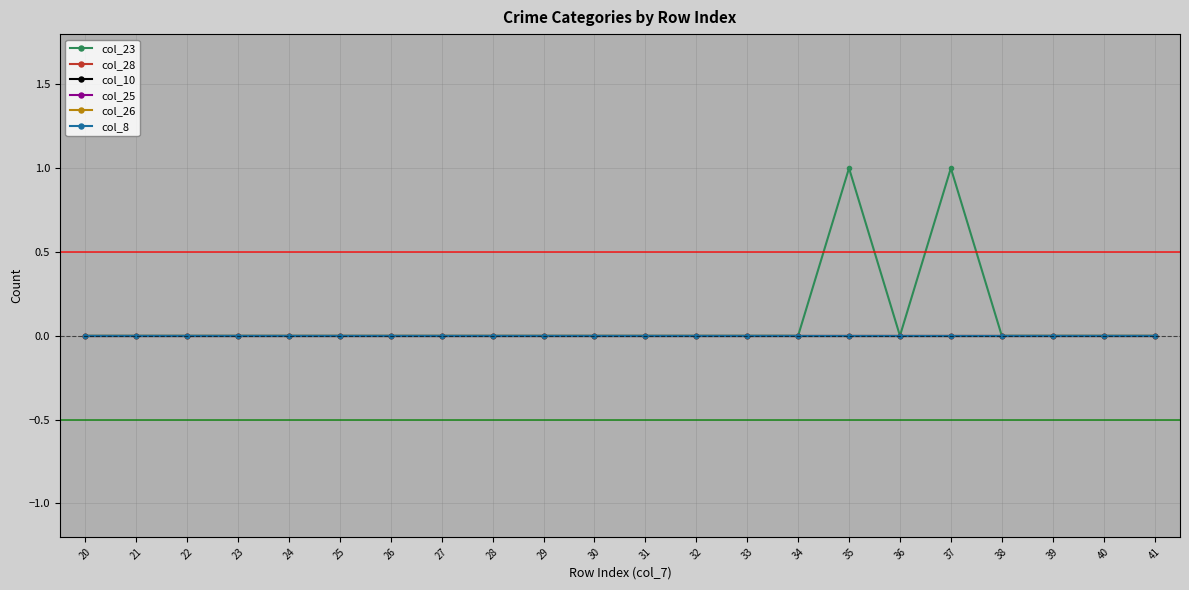

At how many categories does at least one series exceed 0?

2